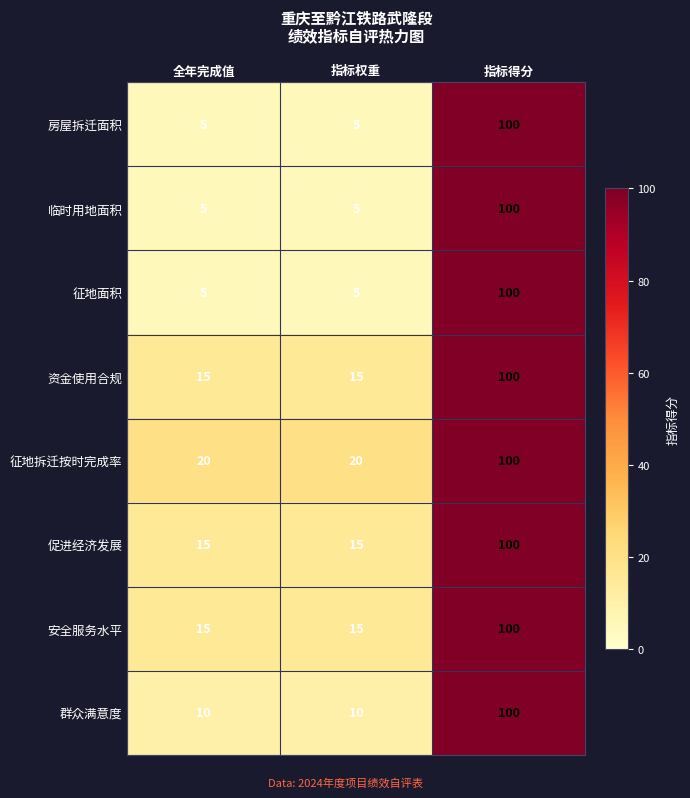

What is the difference between the highest and lowest values at 全年完成值?

15